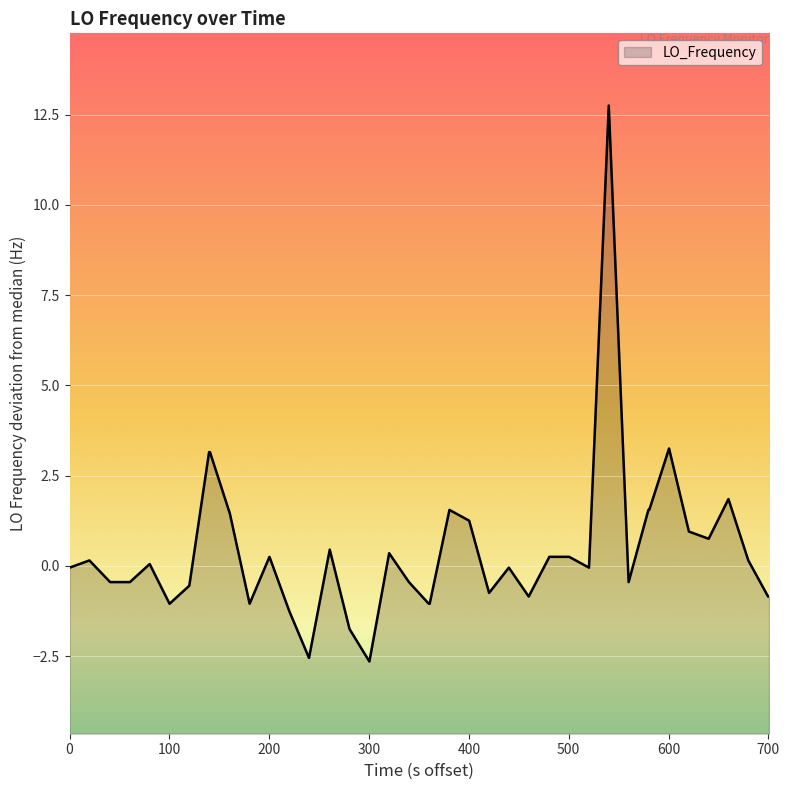

What is the difference between the maximum and minimum values?

15.4